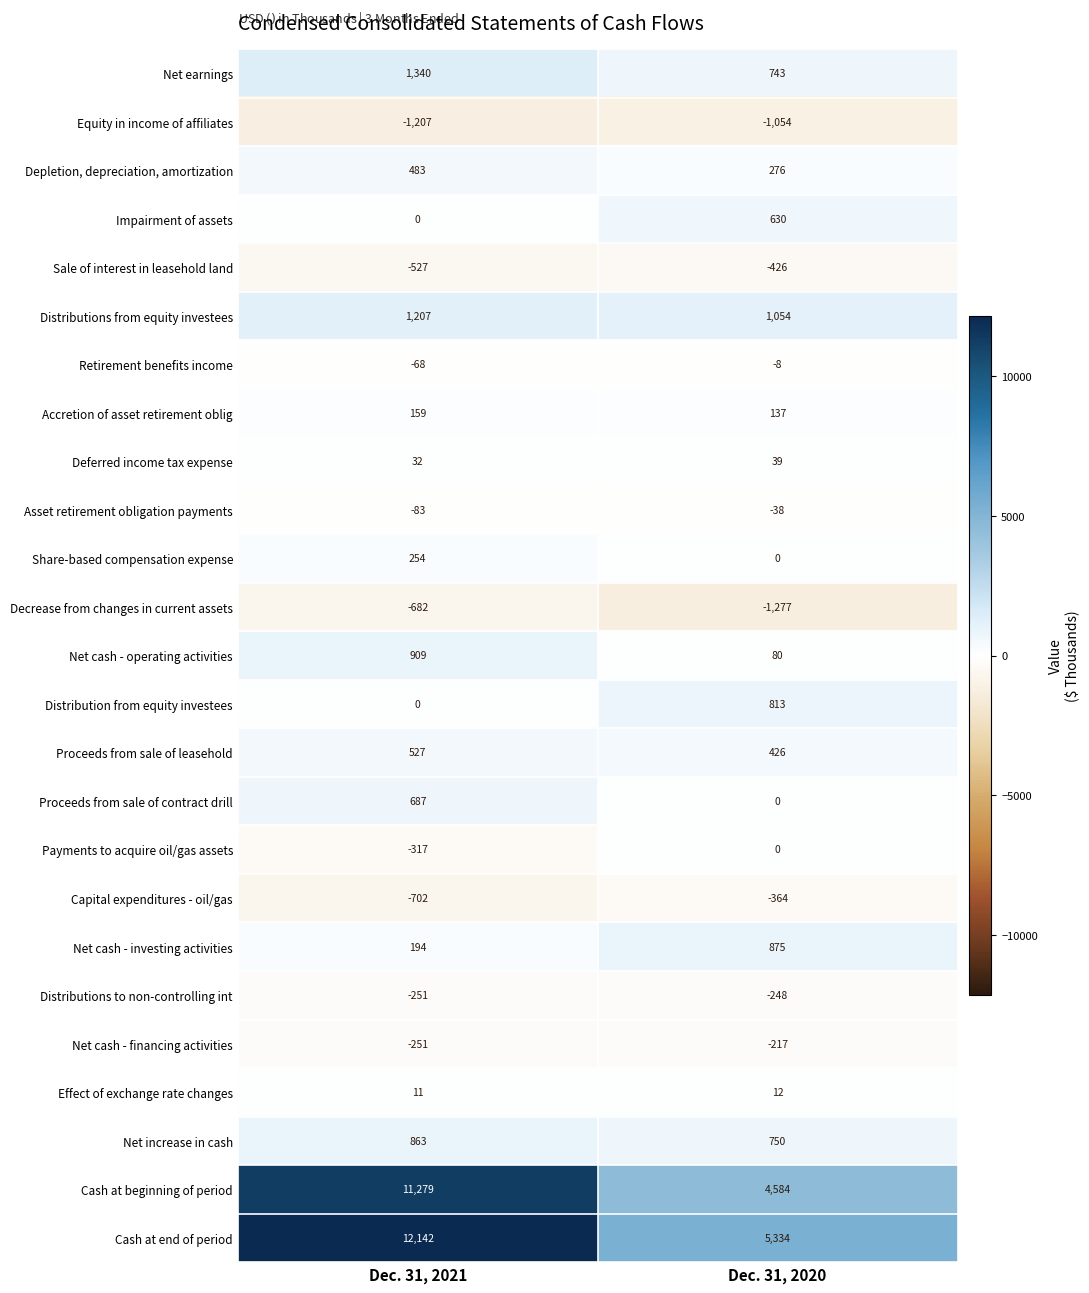

What is the approximate value of Accretion of asset retirement oblig at Dec. 31, 2021, to the nearest 5?

160